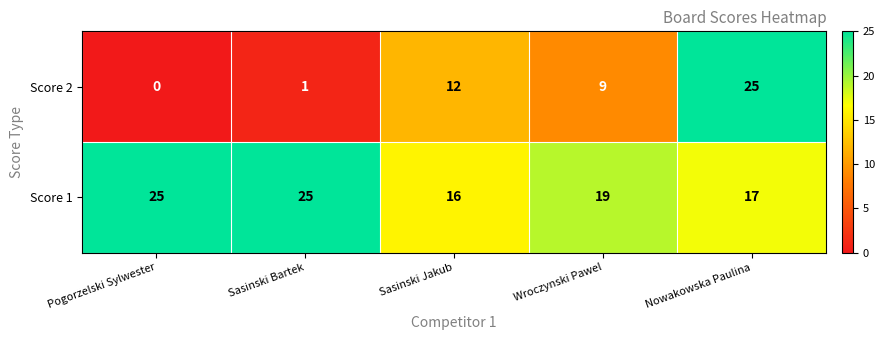

List the labels in order of Score 2 value, largest first.

Nowakowska Paulina, Sasinski Jakub, Wroczynski Pawel, Sasinski Bartek, Pogorzelski Sylwester